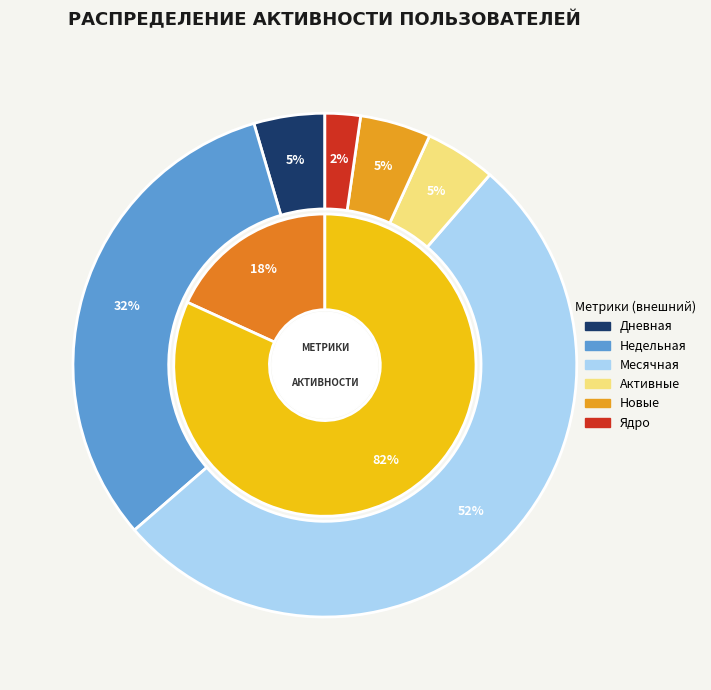

True or false: 2024-02-23 accounts for 8% of the total.

False